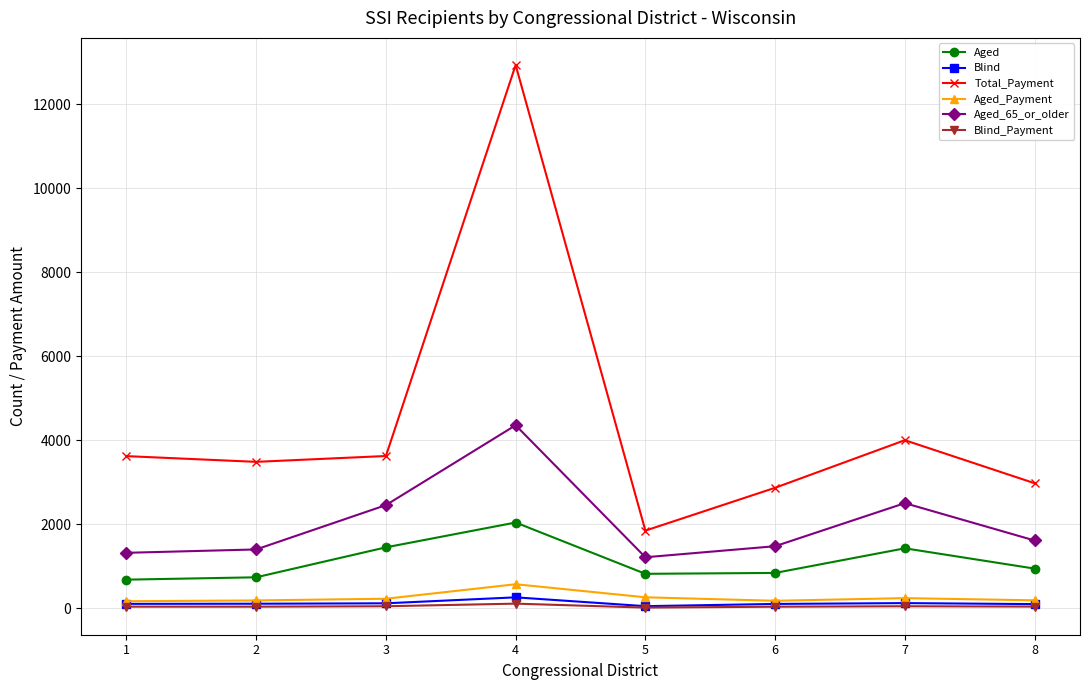

Is the value of Aged at 1 greater than the value of Blind at 2?

Yes